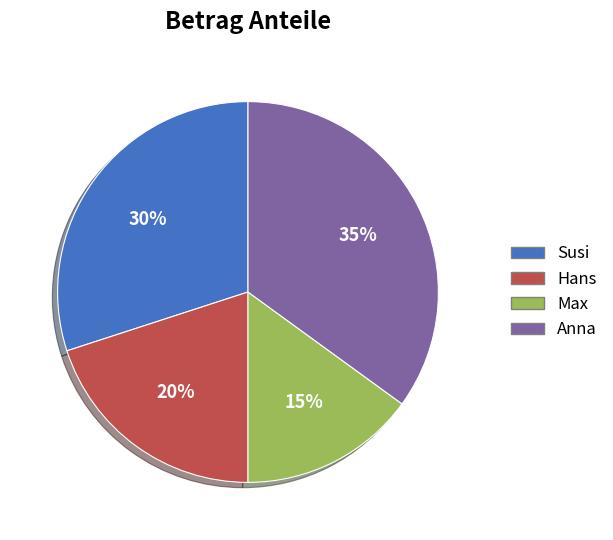

To the nearest percent, what portion does Susi represent?

30%